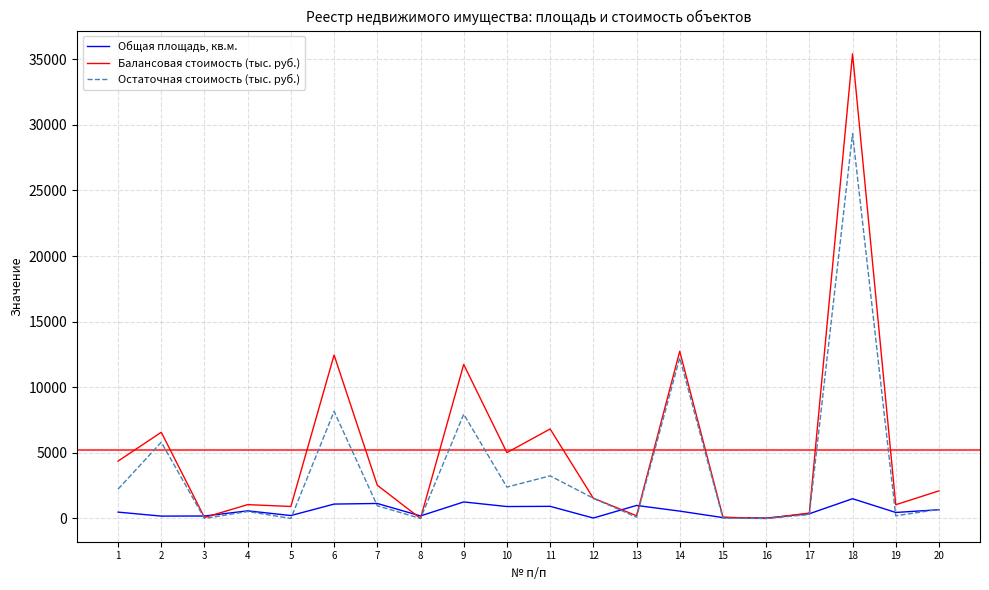

What is the highest value of the Остаточная стоимость (тыс. руб.) series?

29318.0